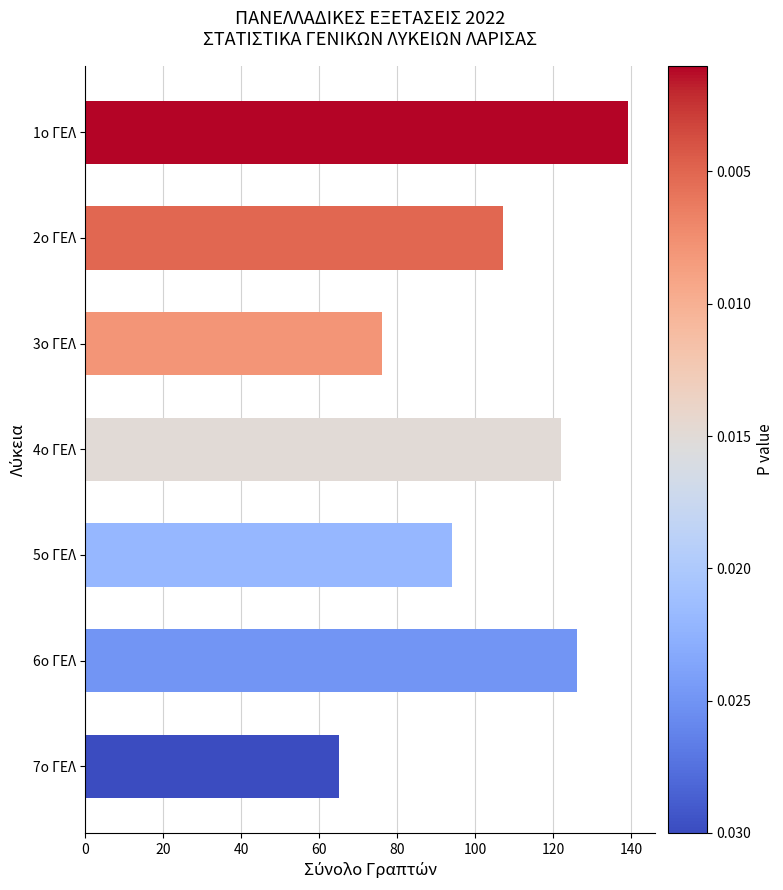

What is the difference between the maximum and minimum values?

74